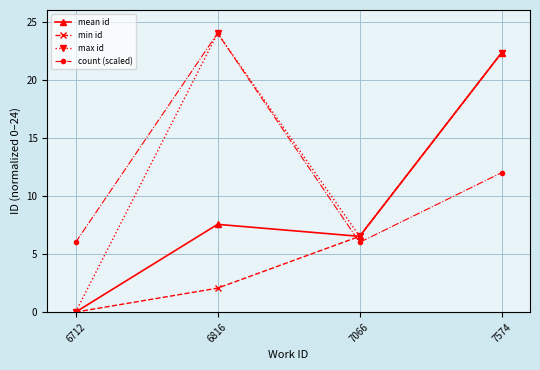

Count the number of data series in this chart.

4